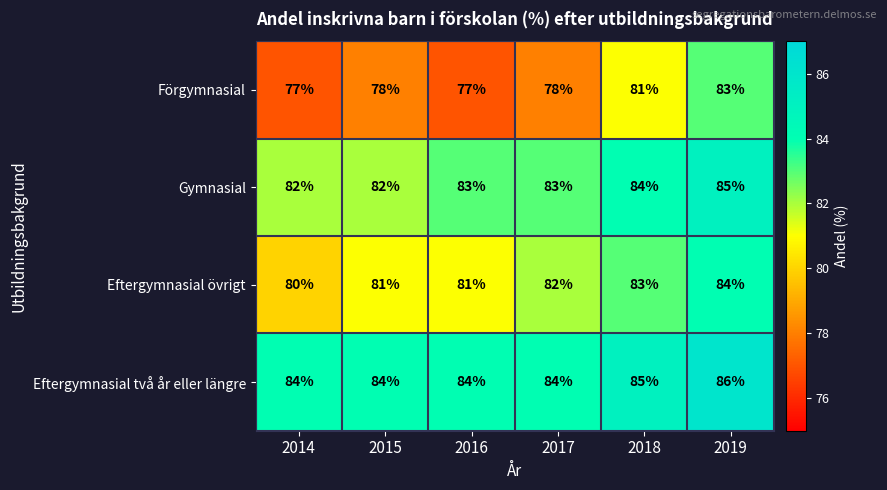

What is the sum of the Förgymnasial values at 2016 and 2015?

155